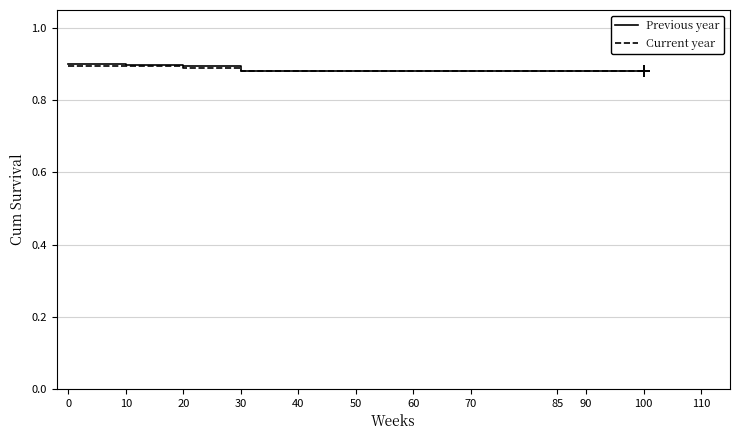

What is the total value across all series at 70?

1.8